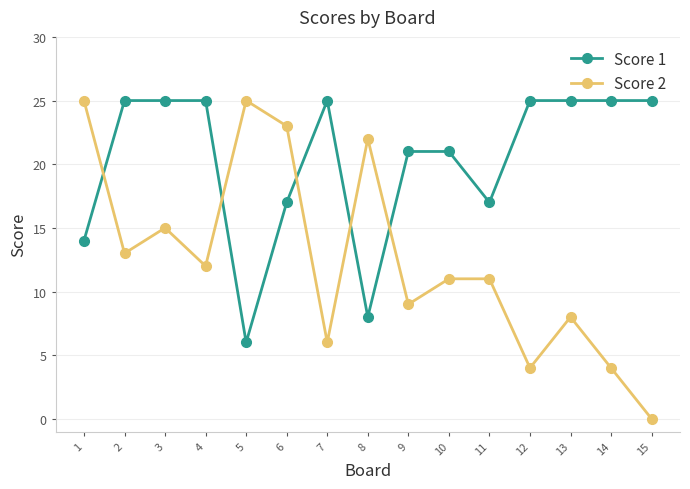

Which category has the lowest value across all series?

15